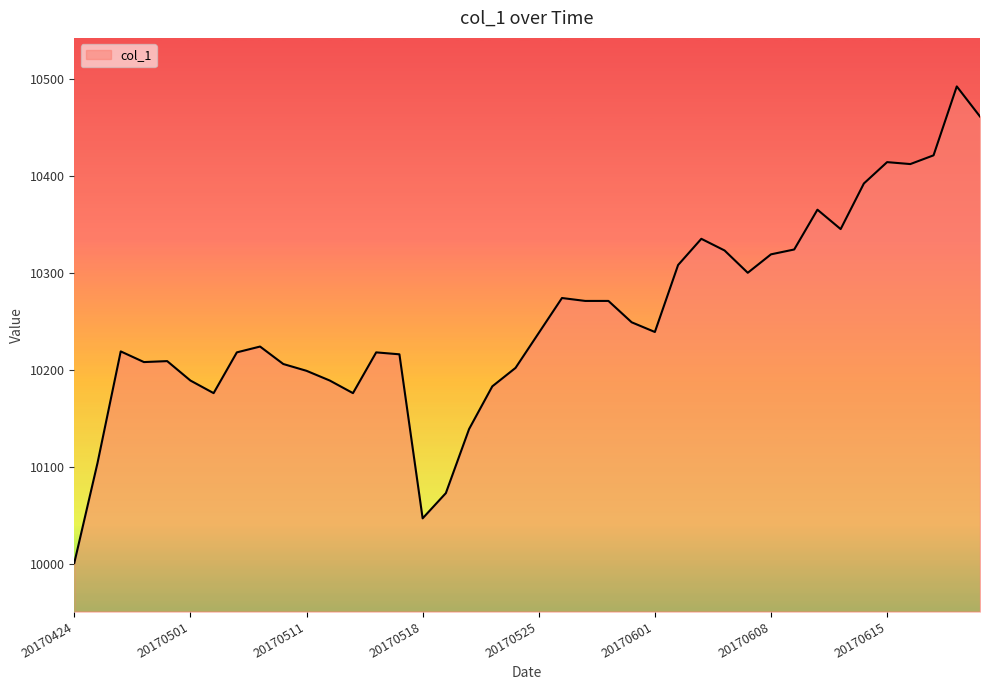

What is the smallest value displayed?

10001